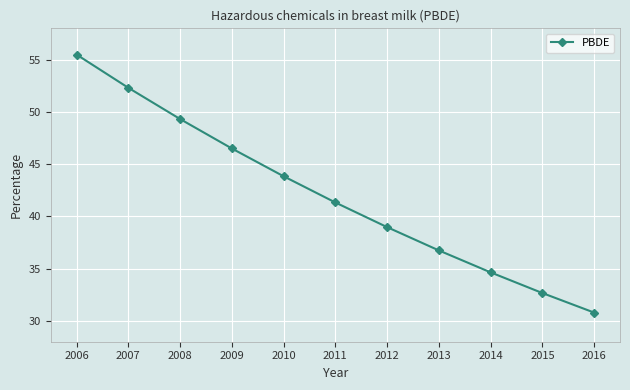

List the labels in order of value, largest first.

2006, 2007, 2008, 2009, 2010, 2011, 2012, 2013, 2014, 2015, 2016